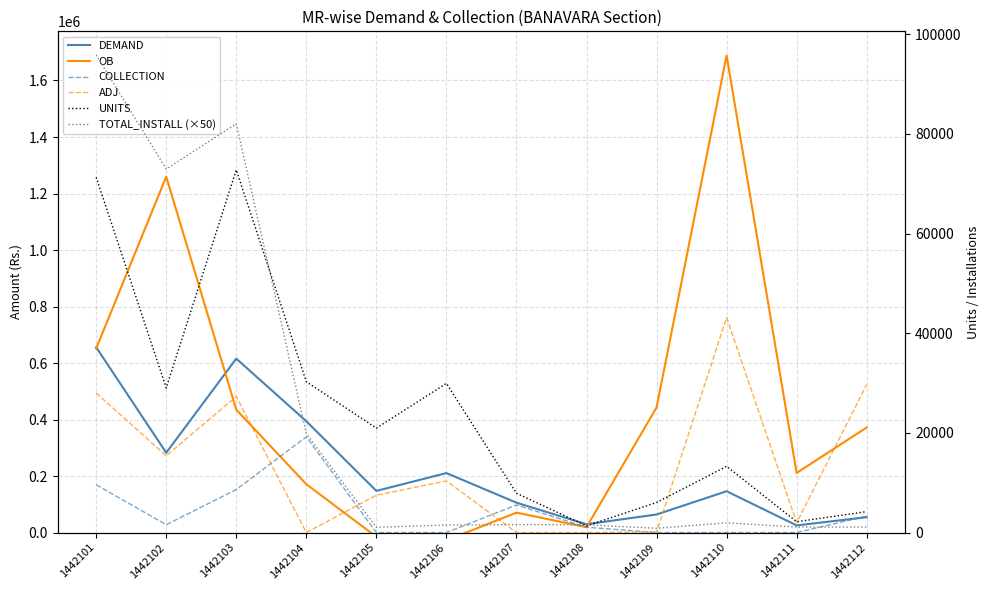

At which category does the chart reach its peak across all series?

1442110